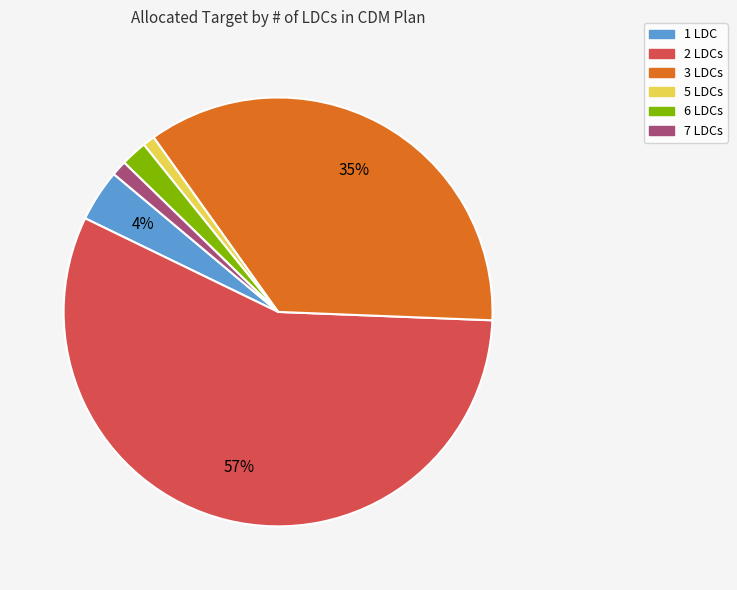

Does any single category account for the majority?

Yes